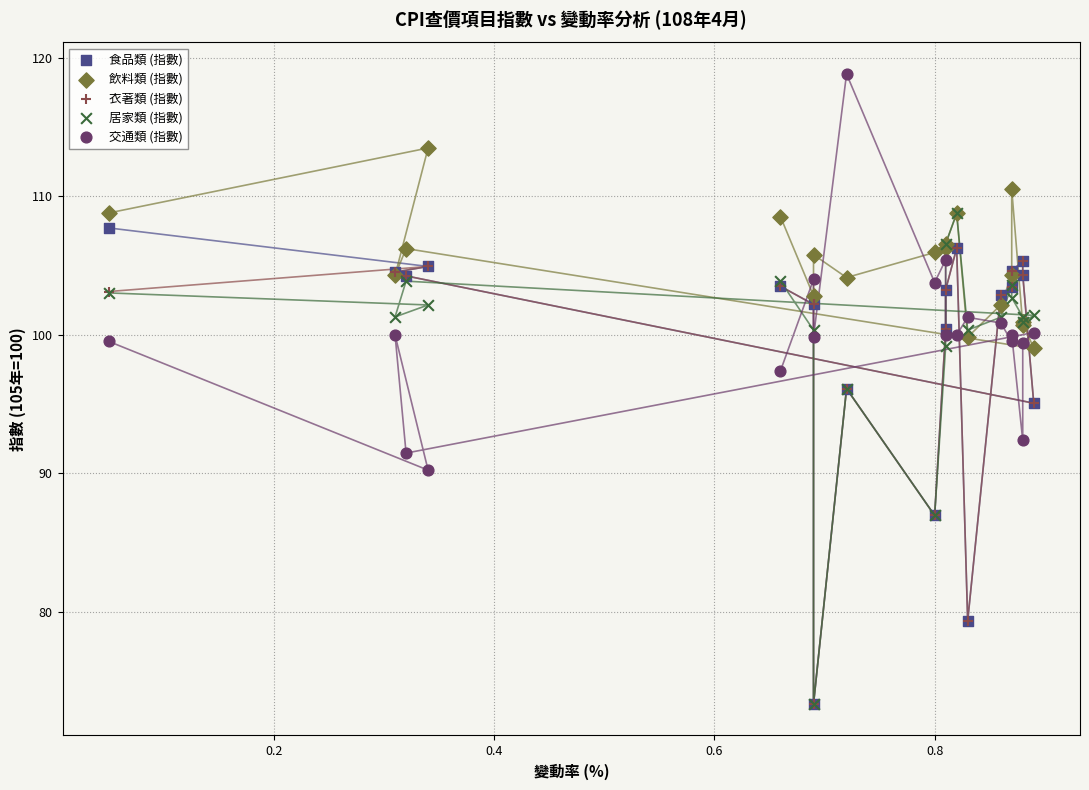

In the 衣著類 (指數) series, what Y value is closest to 89?

87.0